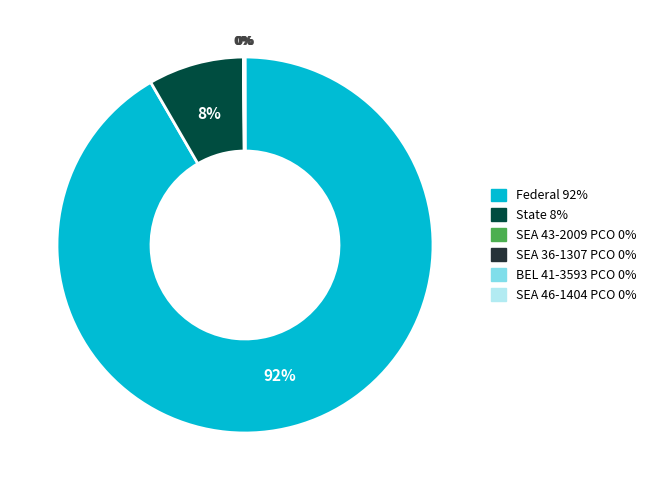

Is there any slice that represents more than half of the pie?

Yes